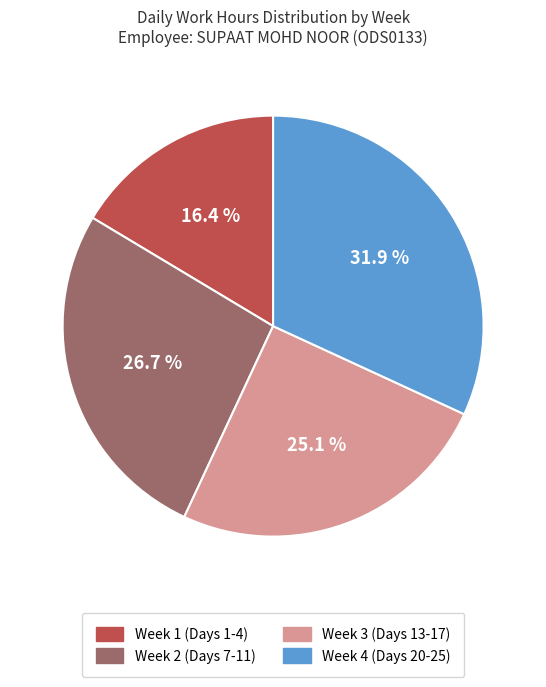

Which has a higher value, Week 4 (Days 20-25) or Week 3 (Days 13-17)?

Week 4 (Days 20-25)